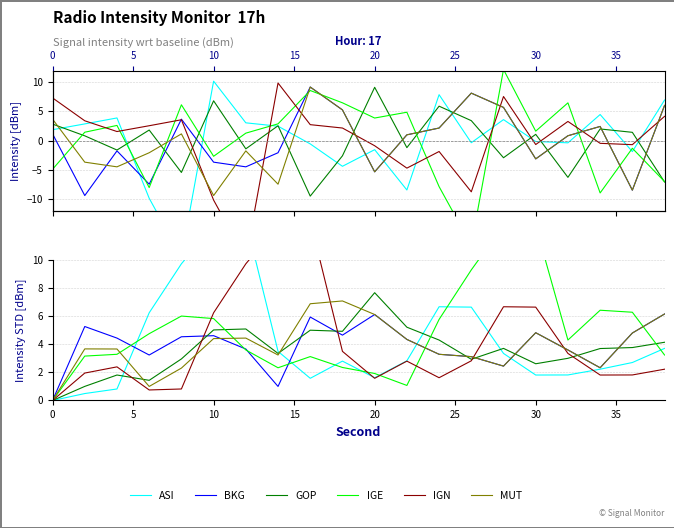

How many categories are shown in the chart?

20